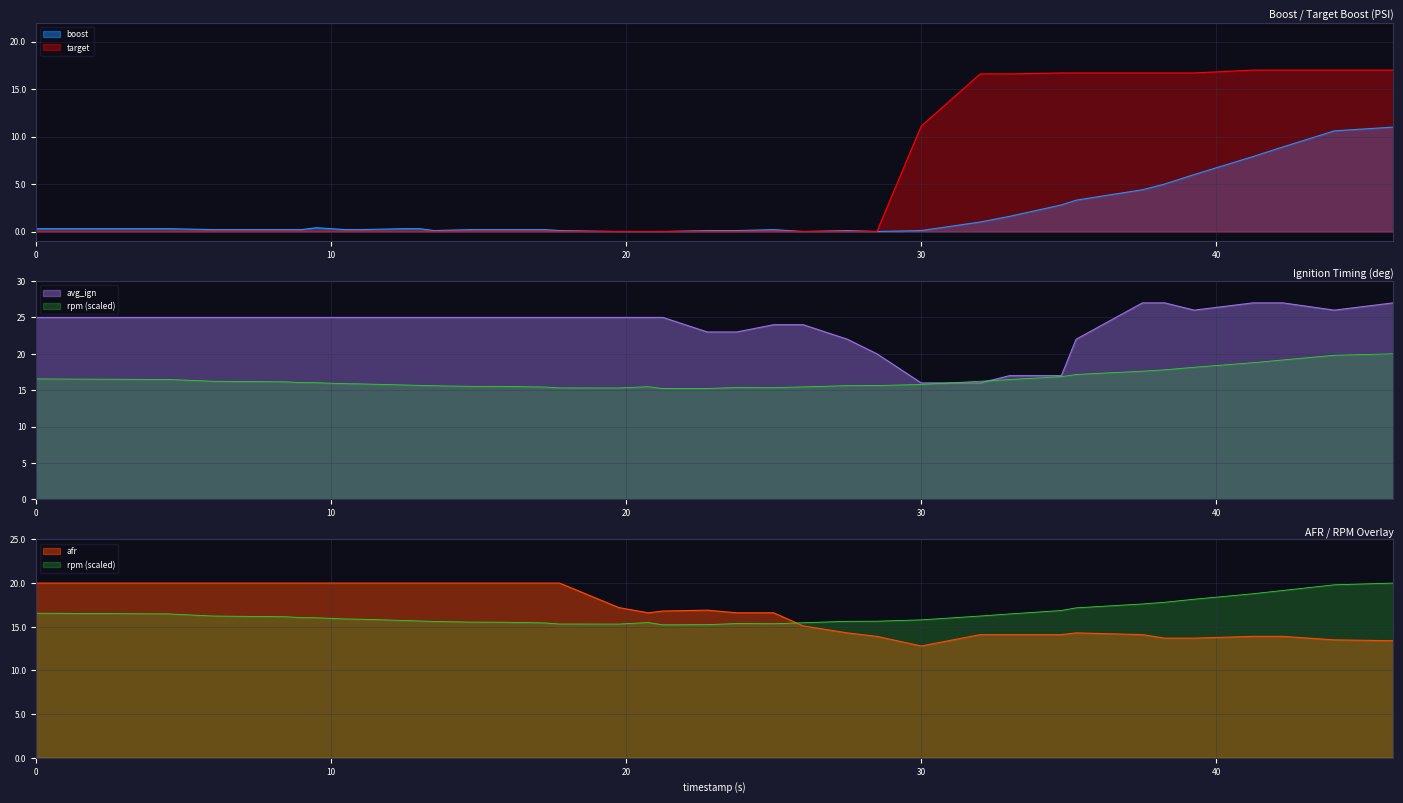

What is the maximum value for boost?

11.0